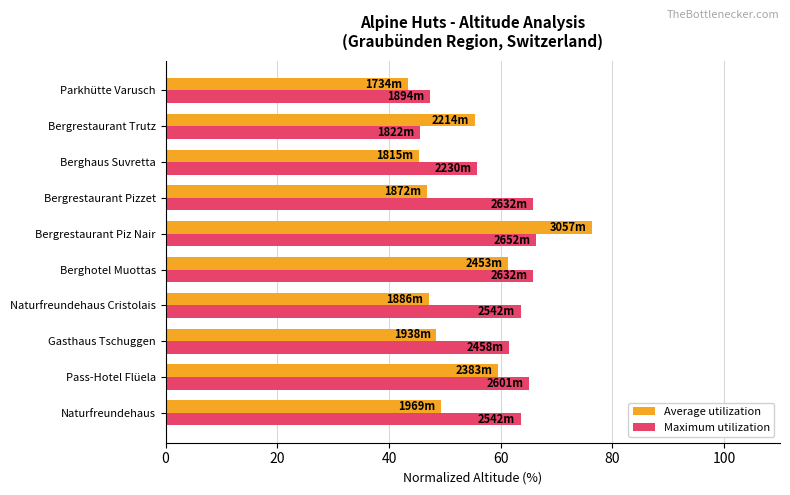

Where is Maximum utilization nearest to the value 55?

Berghaus Suvretta